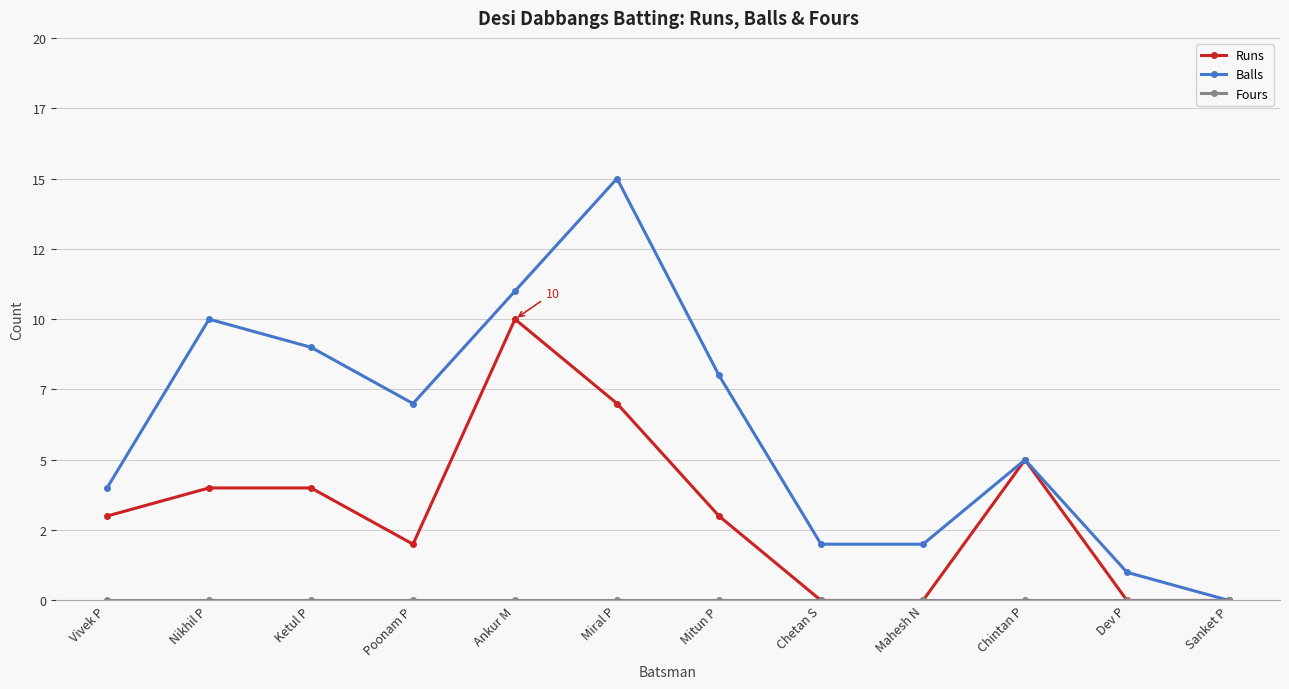

Does the chart have visible grid lines?

Yes